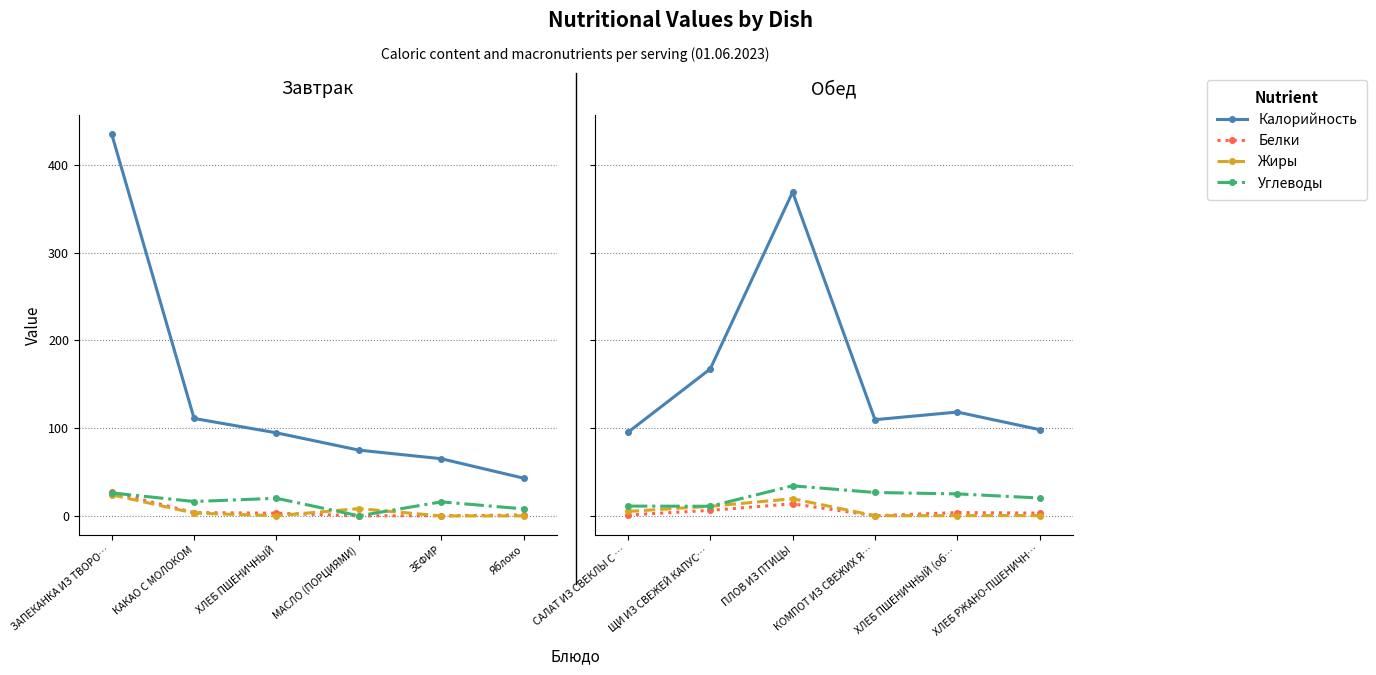

The value of Жиры at ХЛЕБ ПШЕНИЧНЫЙ (об… is 0.5. True or false?

False